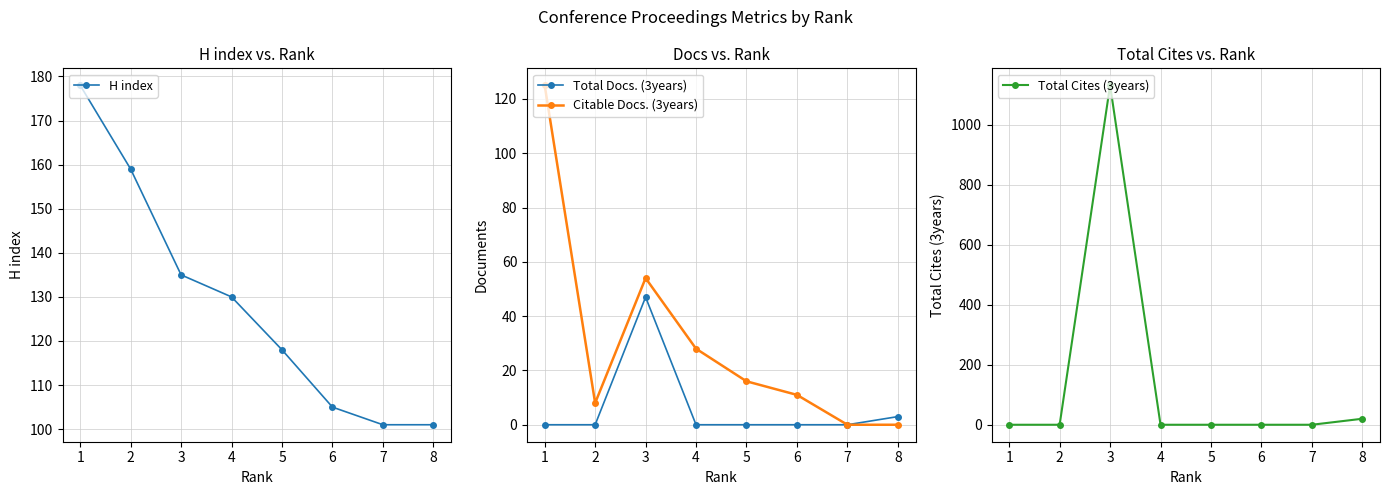

Which series has the largest total across all categories?

Total Cites (3years)